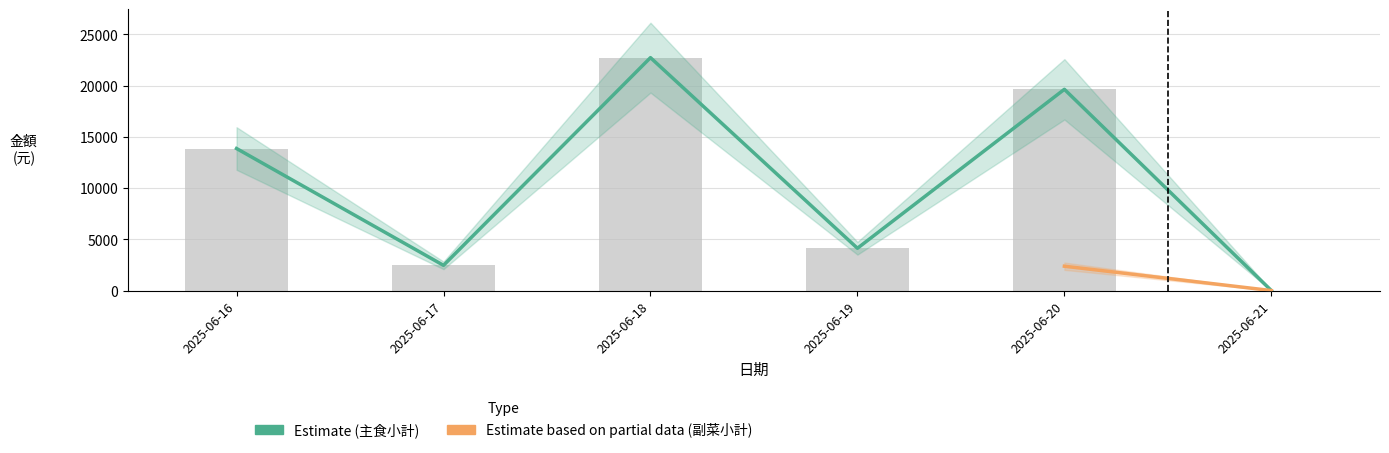

Is it true that 副菜小計 equals -3249.3 at 2025-06-21?

False